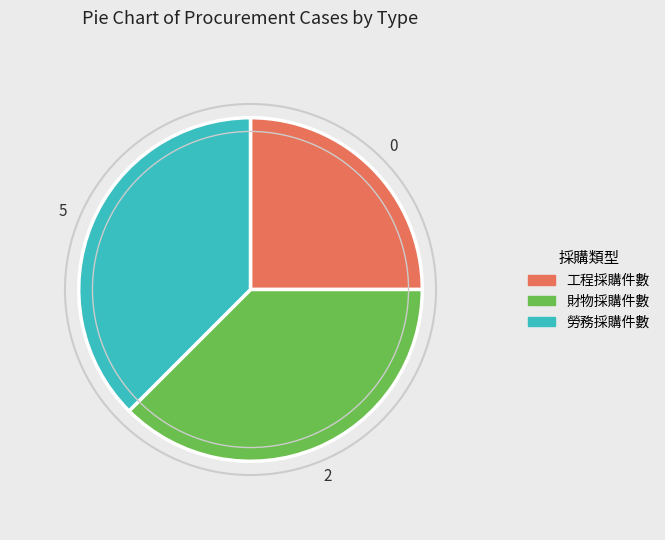

Approximately how many times larger is the value at 勞務採購件數 compared to 財物採購件數?

1.0